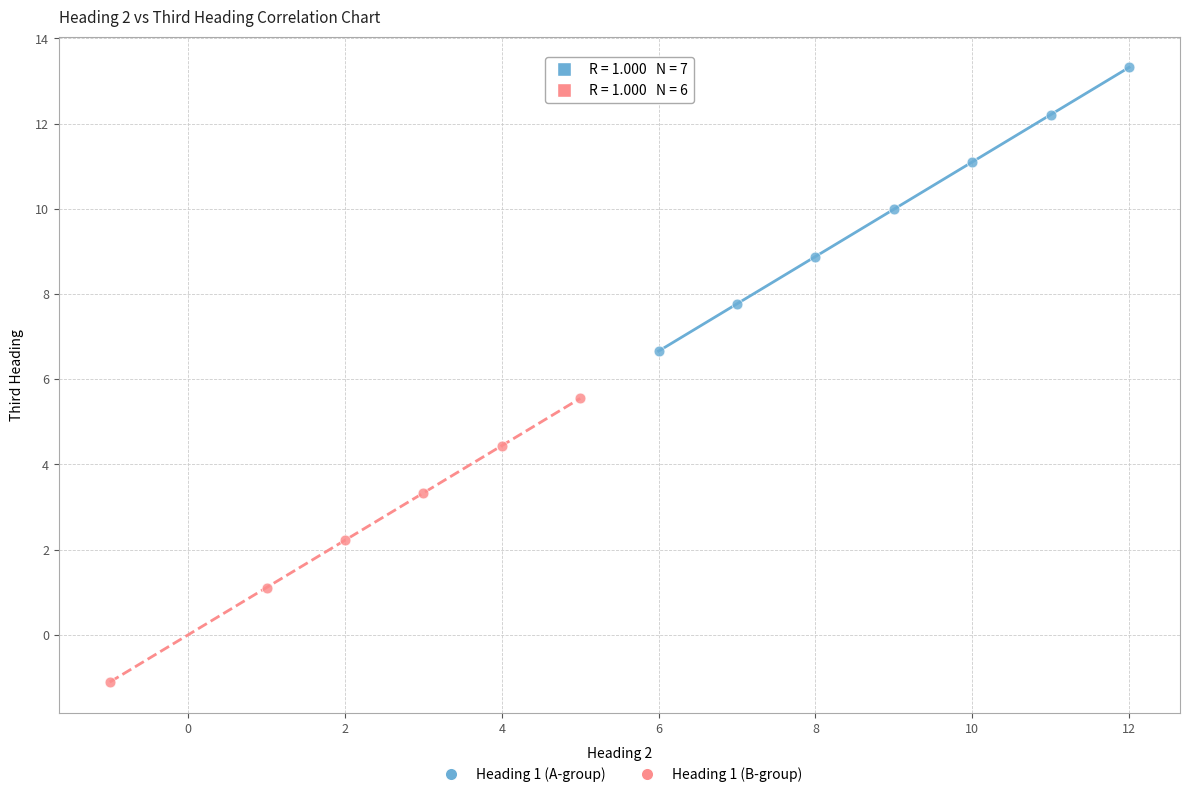

Which series reaches the minimum Y coordinate?

Heading 1 (B-group)